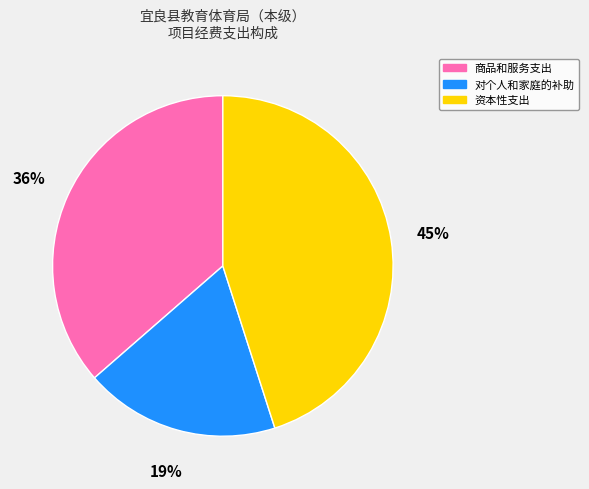

Count the number of slices in the pie.

3